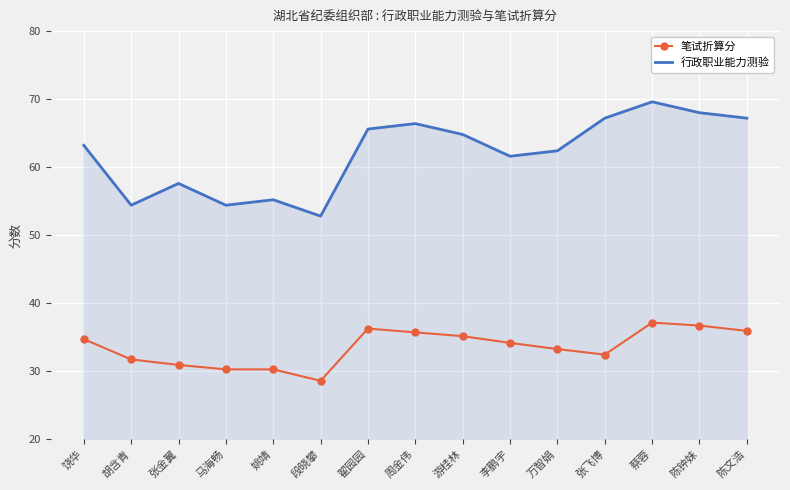

List the series in order of their overall mean, lowest first.

笔试折算分, 行政职业能力测验